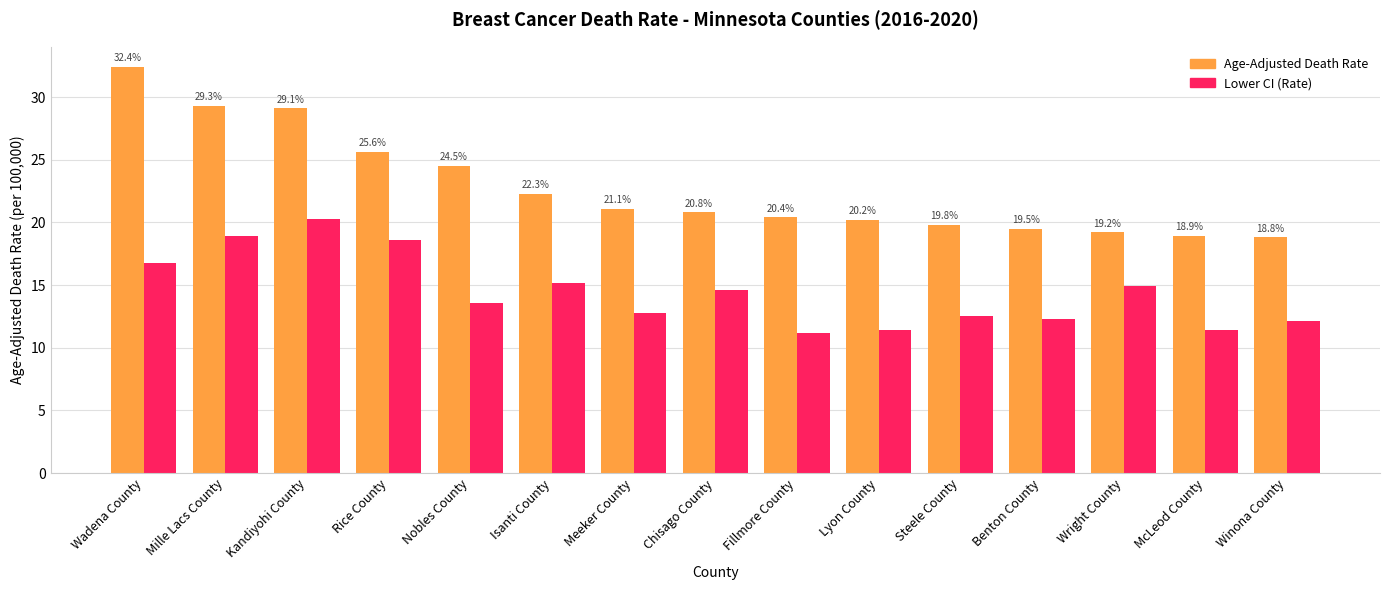

Rank the series by their maximum value, from lowest to highest.

Lower CI (Rate), Age-Adjusted Death Rate